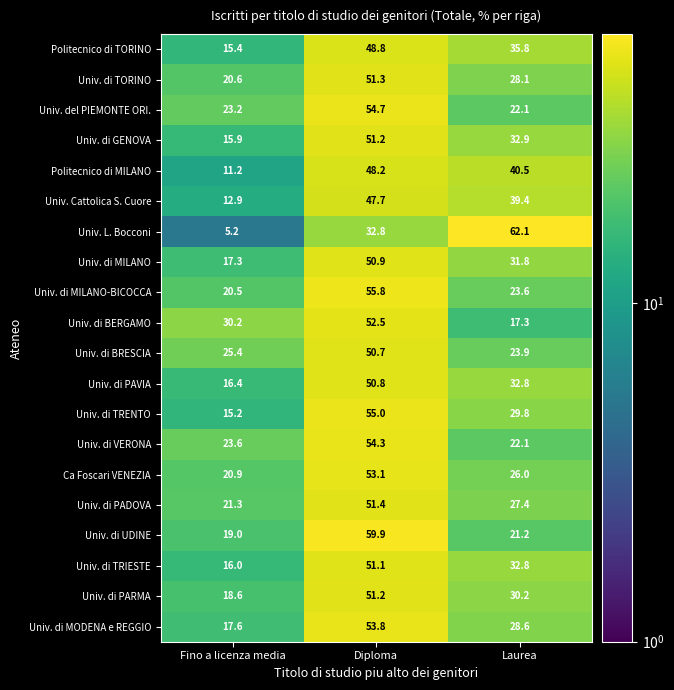

What is the difference between the maximum and minimum values in the Univ. di TORINO series?

30.7